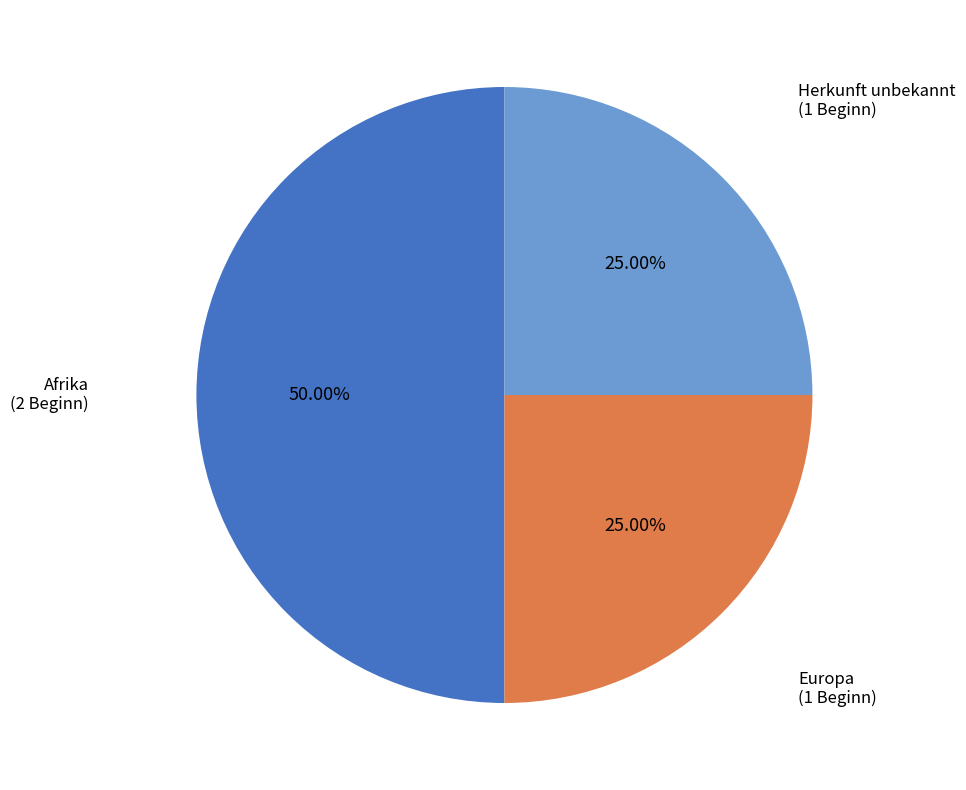

To the nearest percent, what is the average slice percentage?

33%